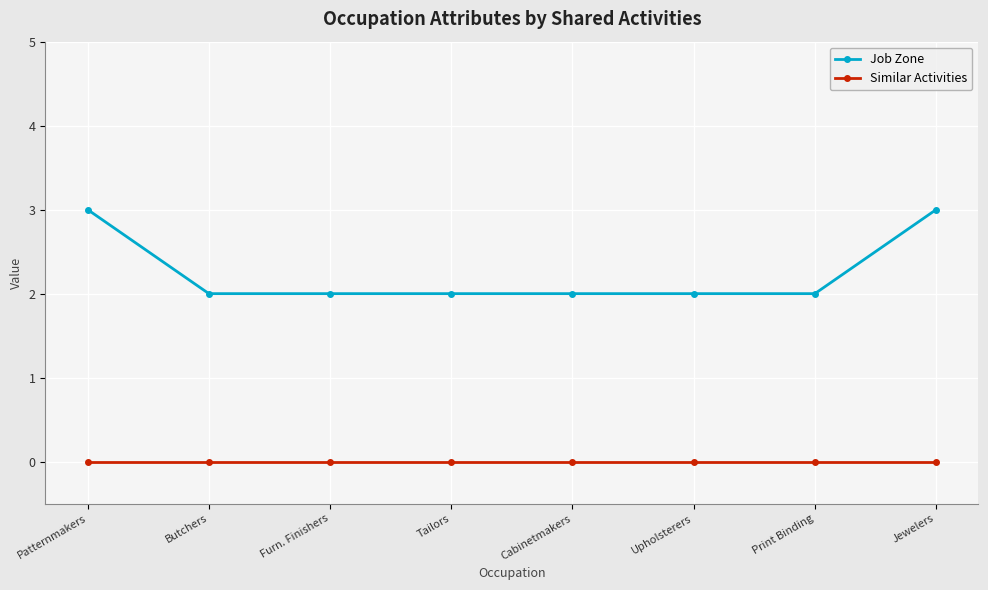

Between Upholsterers and Jewelers, which series saw the biggest shift?

Job Zone